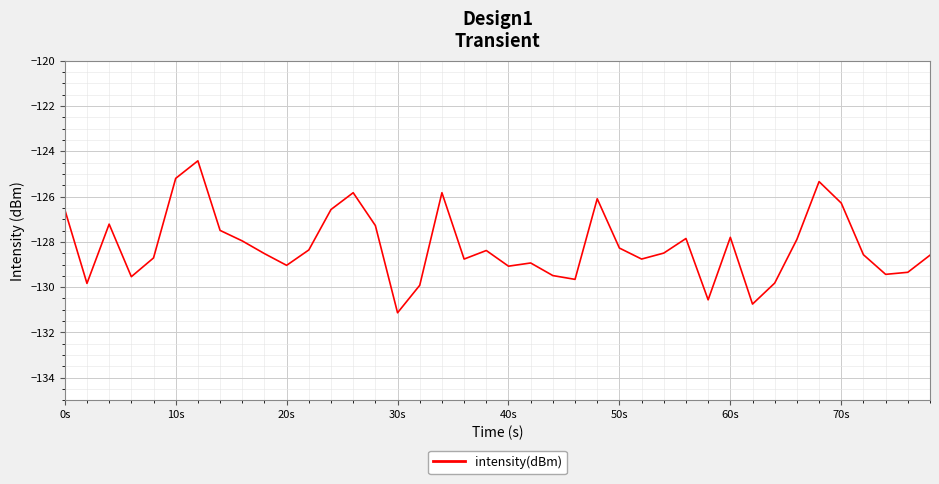

What is the smallest value displayed?

-131.1